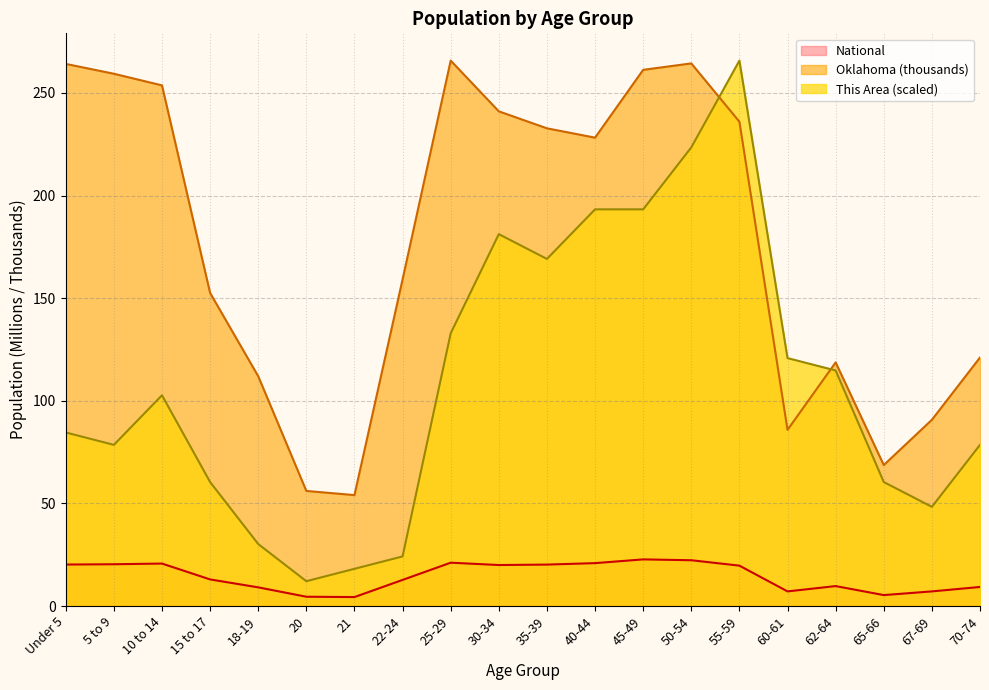

True or false: Oklahoma and This Area cross at least once.

True